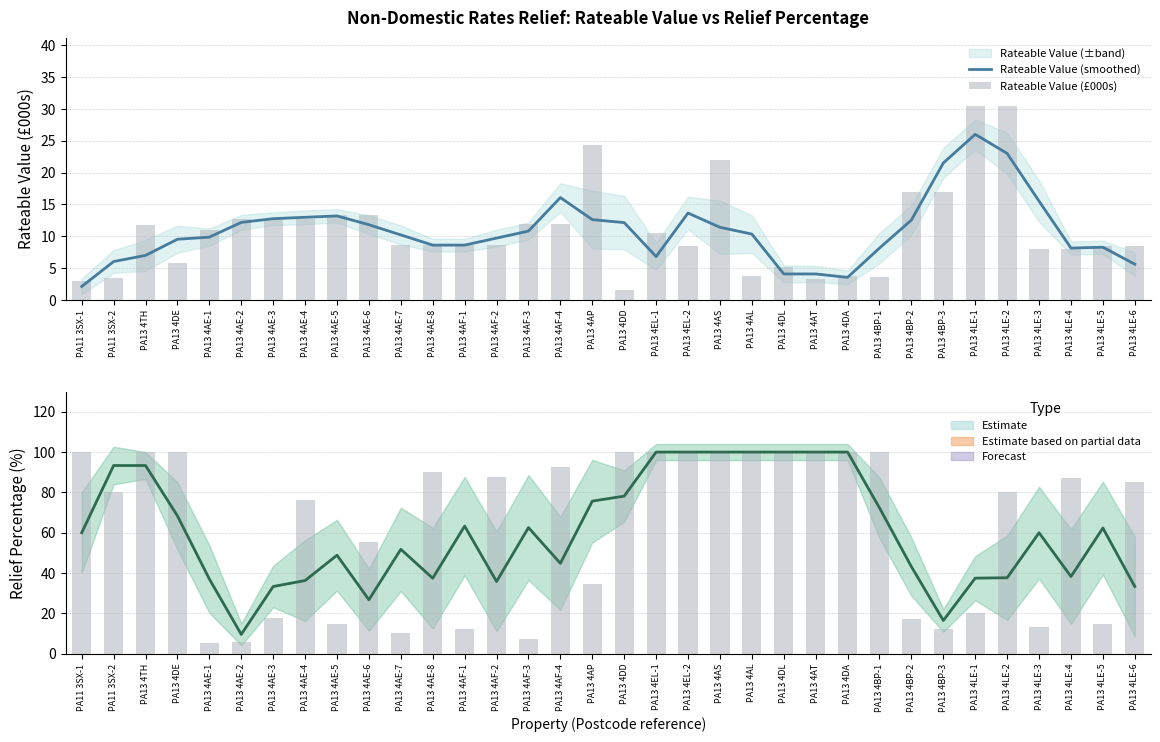

Is it true that Rateable Value (smoothed) equals 9.8 at PA13 4AE-1?

True